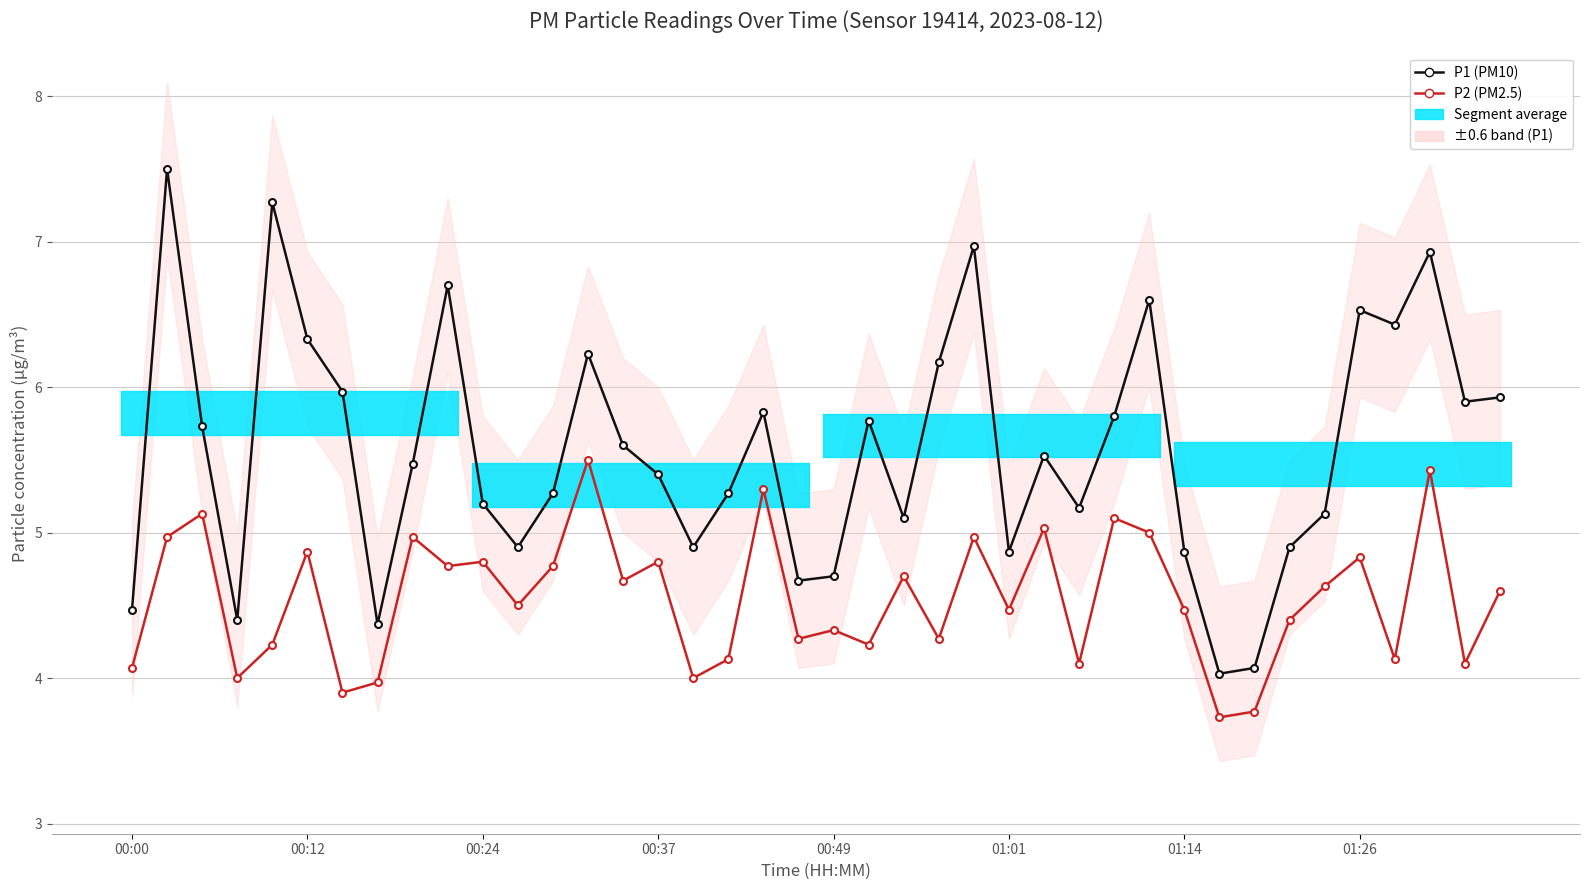

Is the value of P1 (PM10) at 01:26 greater than the value of P2 (PM2.5) at 00:37?

Yes